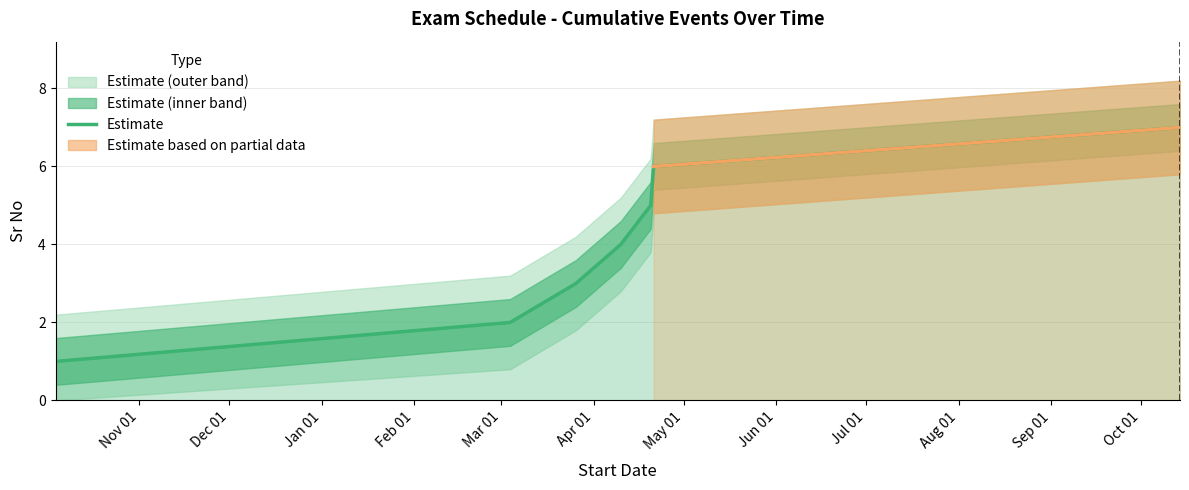

The chart shows a value of 0 at Nov 01. True or false?

False